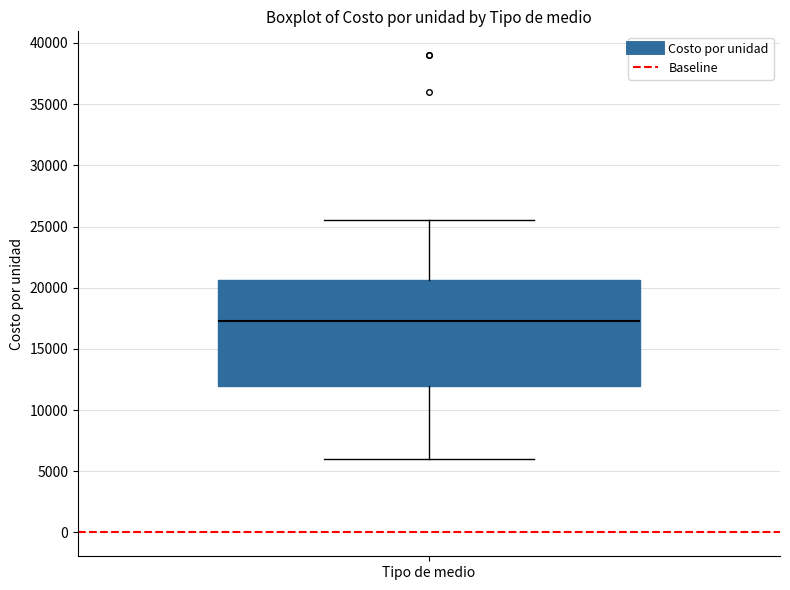

Transcribe this box plot: give where the median line is, the range the box spans, and where the two whiskers end, as read against the y-axis. The values are not printed on the chart, so give them approximately, as read against the axis.

median 17500, box 12000 to 20500, whiskers 6000 to 25500